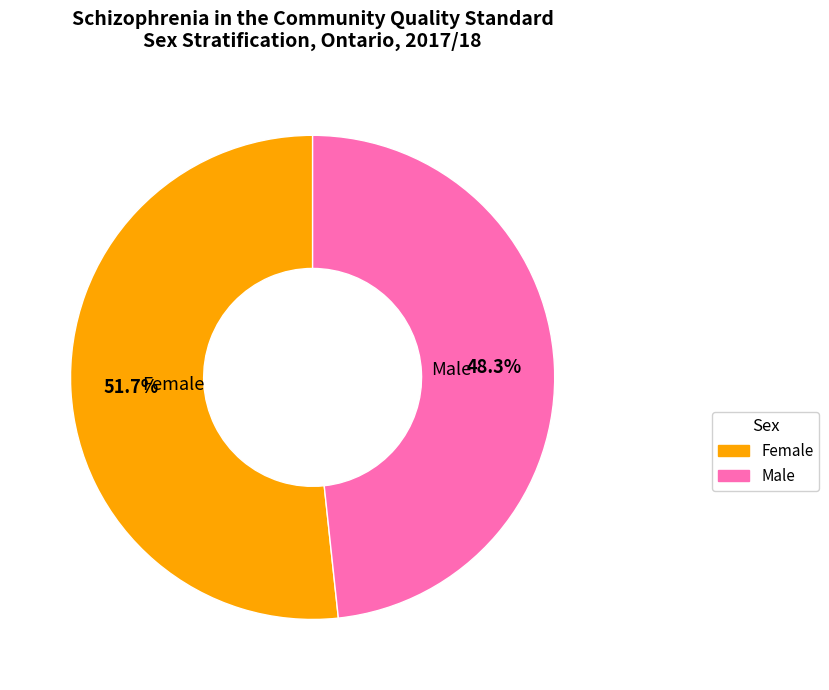

To the nearest percent, what is the difference between the largest and smallest slice percentages?

3%